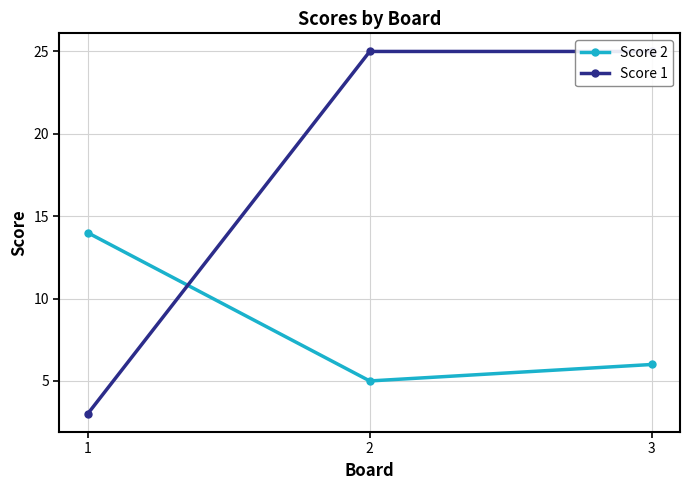

Which series has the largest total across all categories?

Score 1